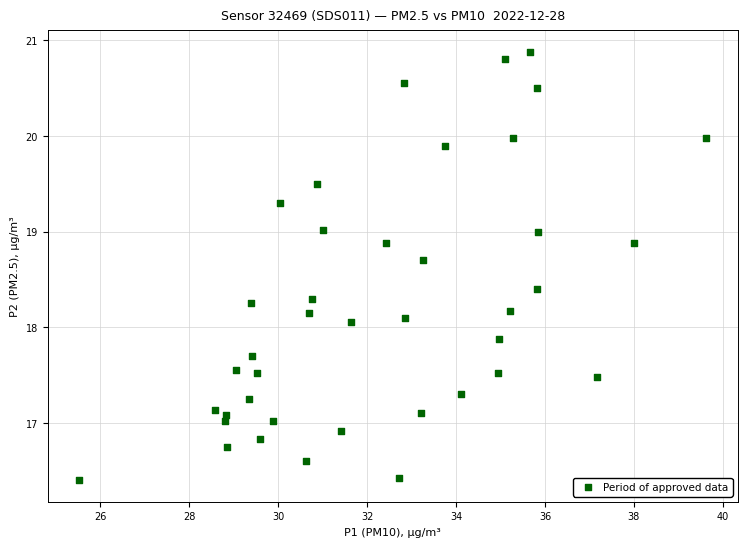

What is the range of X values (max minus min)?

14.1